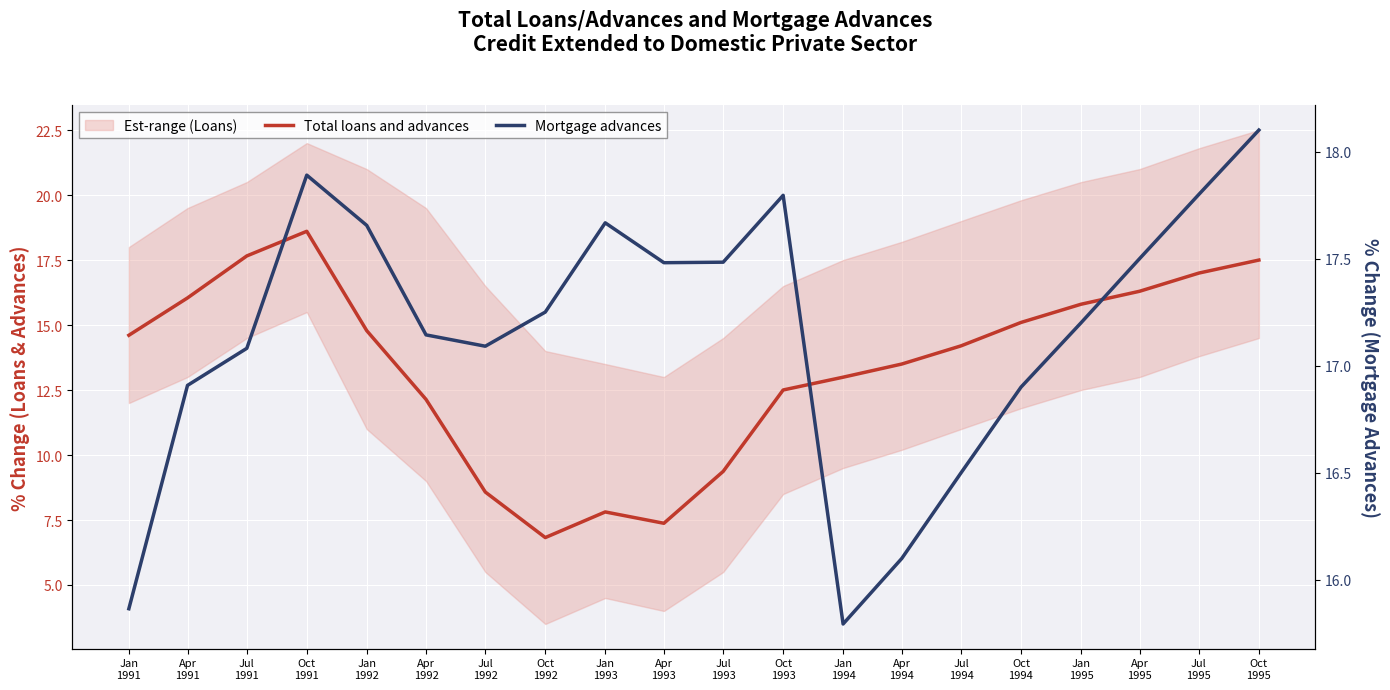

Does the chart display data point markers on the line(s)?

No